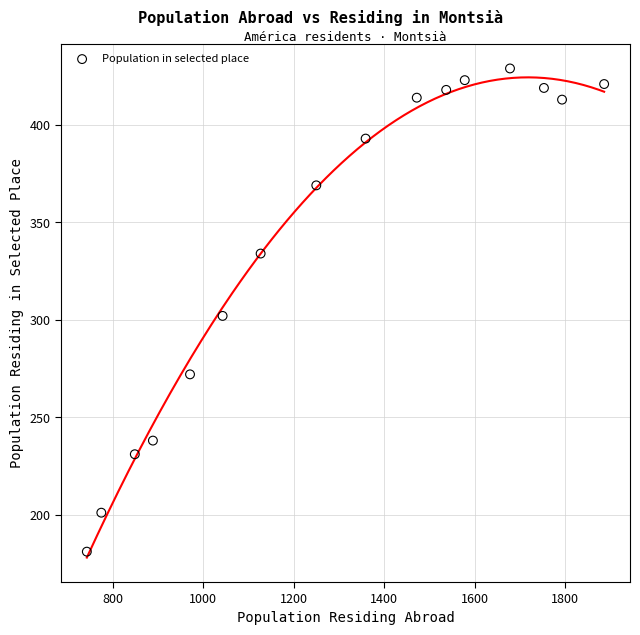

What is the range of Y values (max minus min)?

248